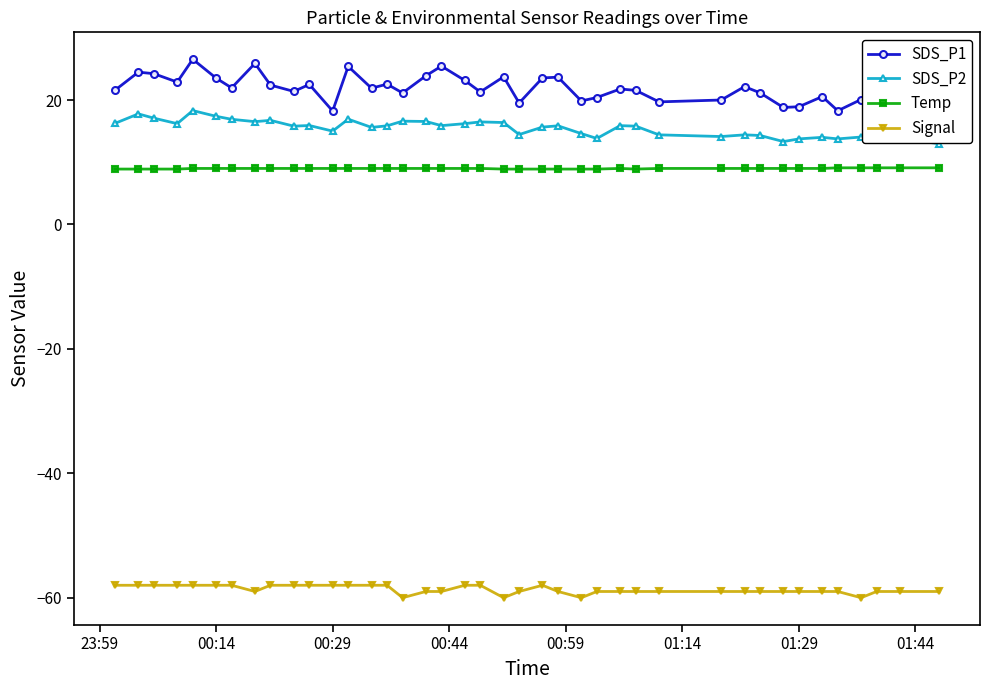

True or false: Signal and Temp intersect in this chart.

False